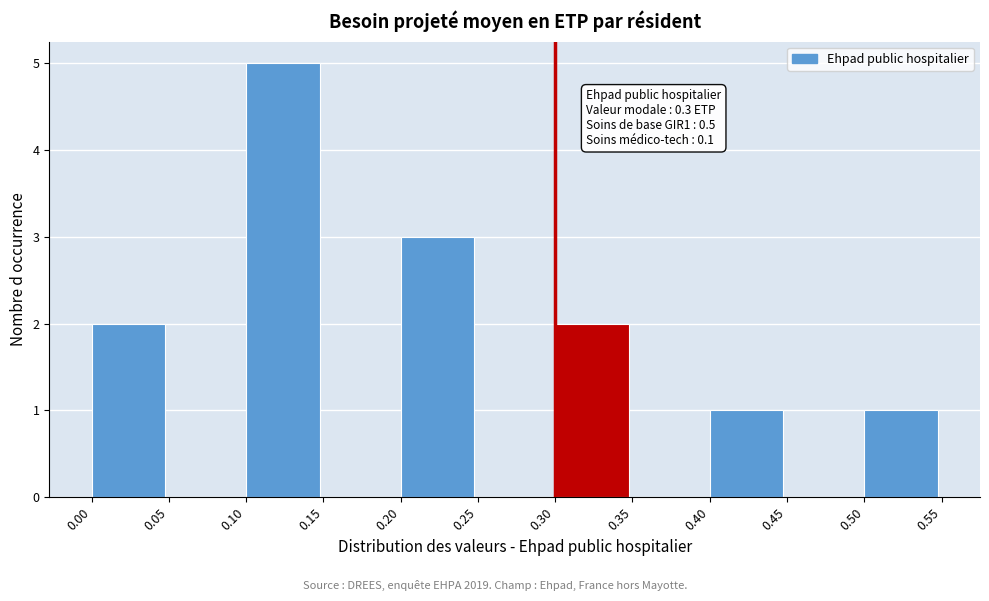

Which range on the x-axis has the tallest bar?

0.10 to 0.15